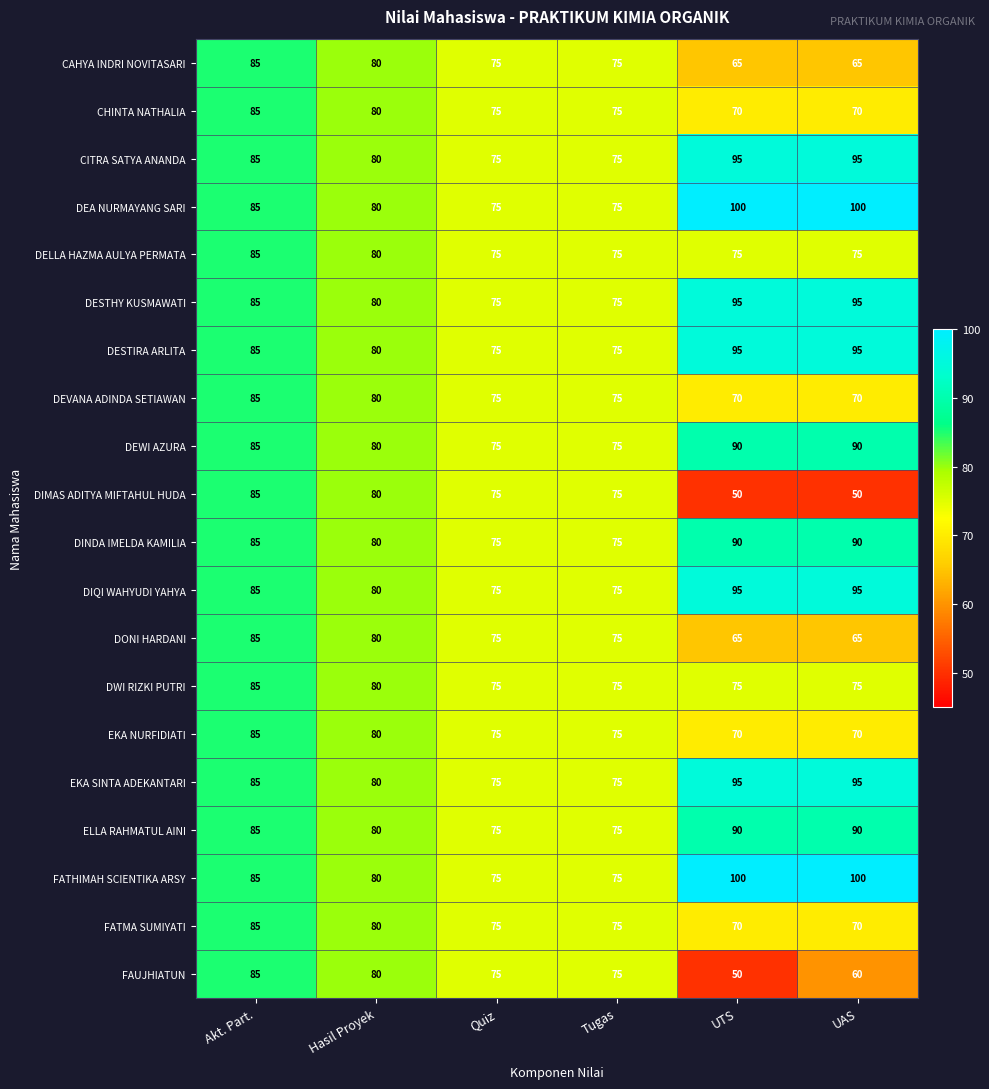

Where is EKA SINTA ADEKANTARI nearest to the value 85?

Akt. Part.